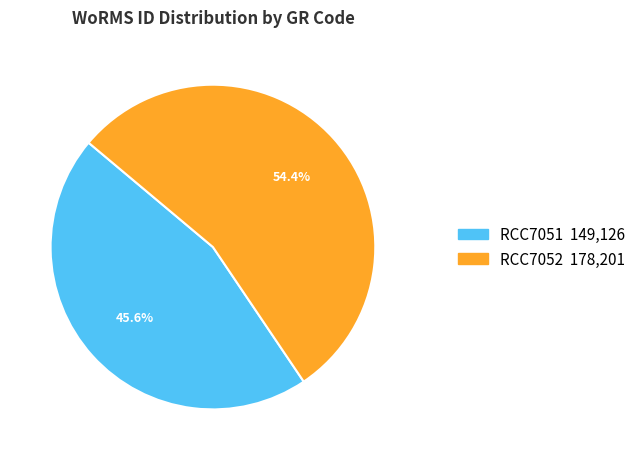

How many segments does this pie chart have?

2